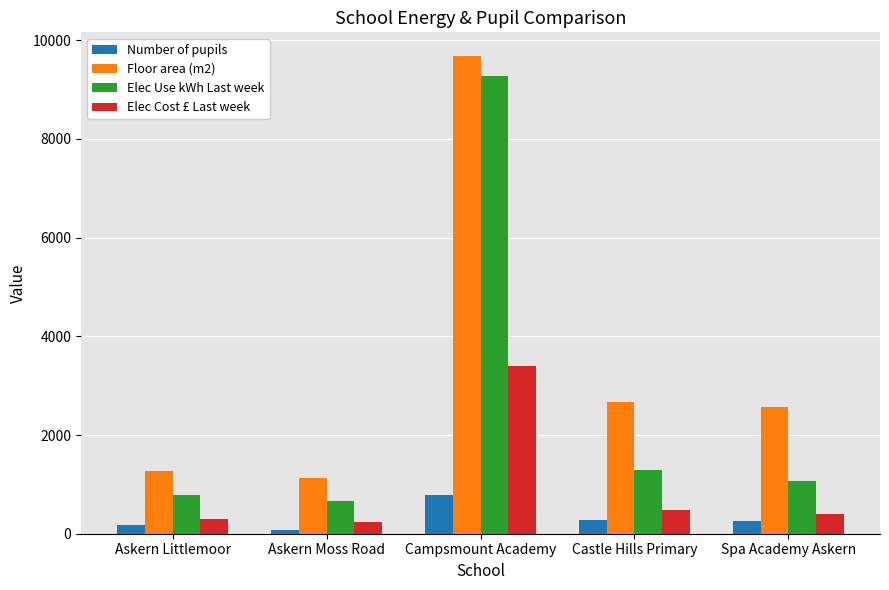

True or false: Number of pupils has a value of 85 at Askern Moss Road.

True